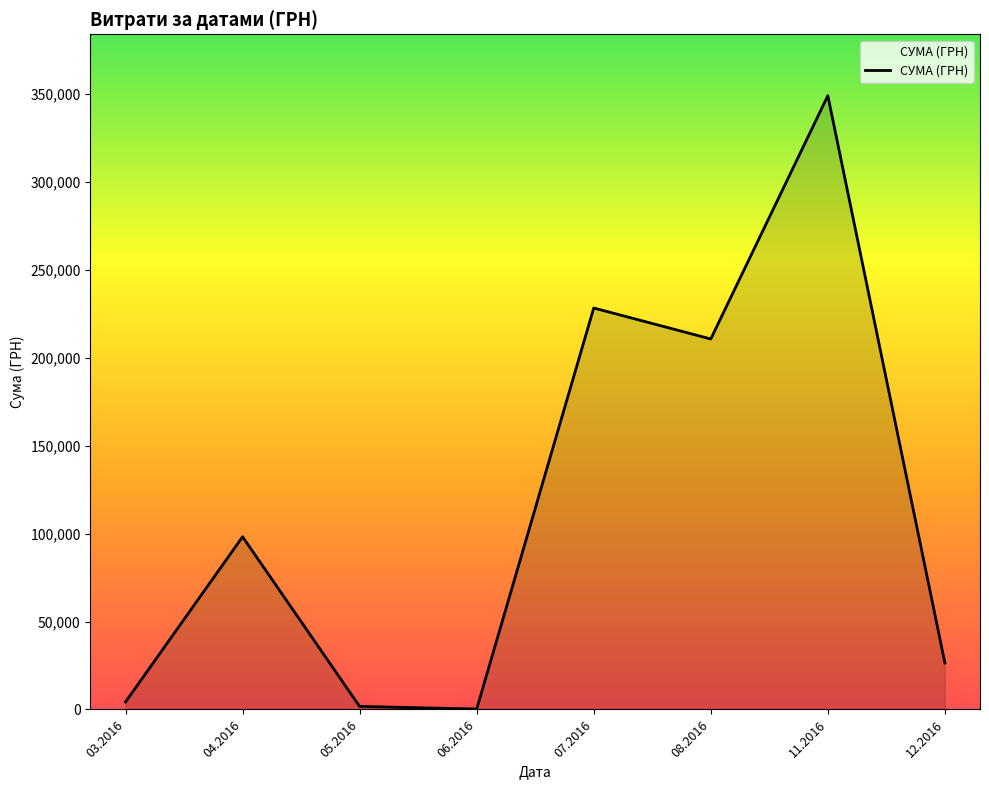

What is the maximum value shown in the chart?

348965.9